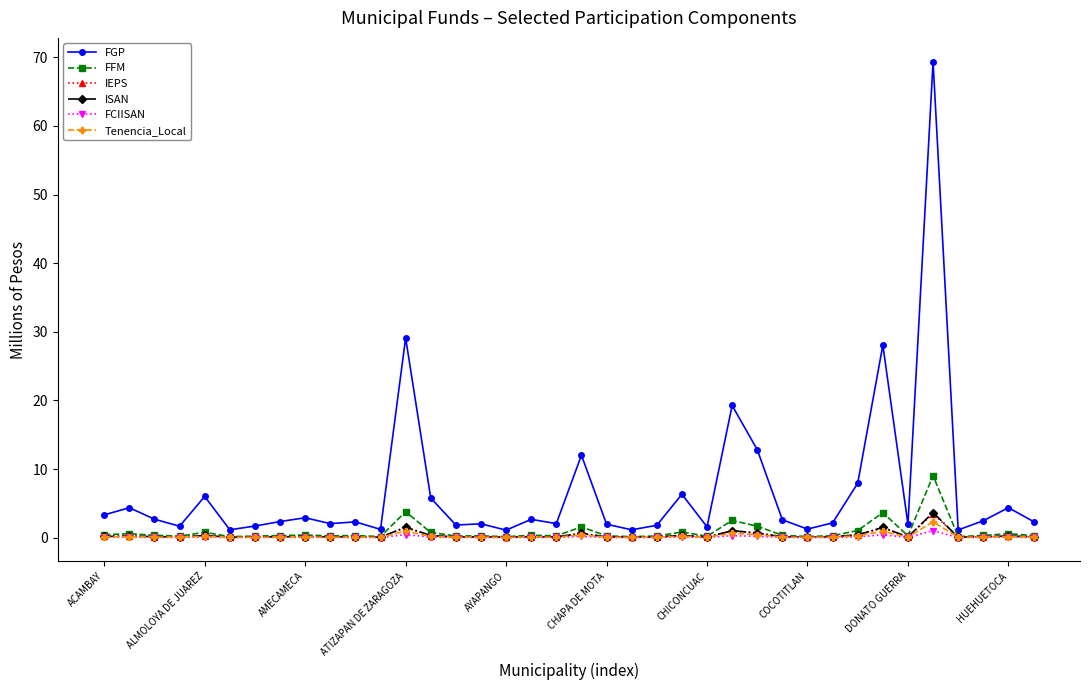

What is the maximum value shown in the chart?

69.4